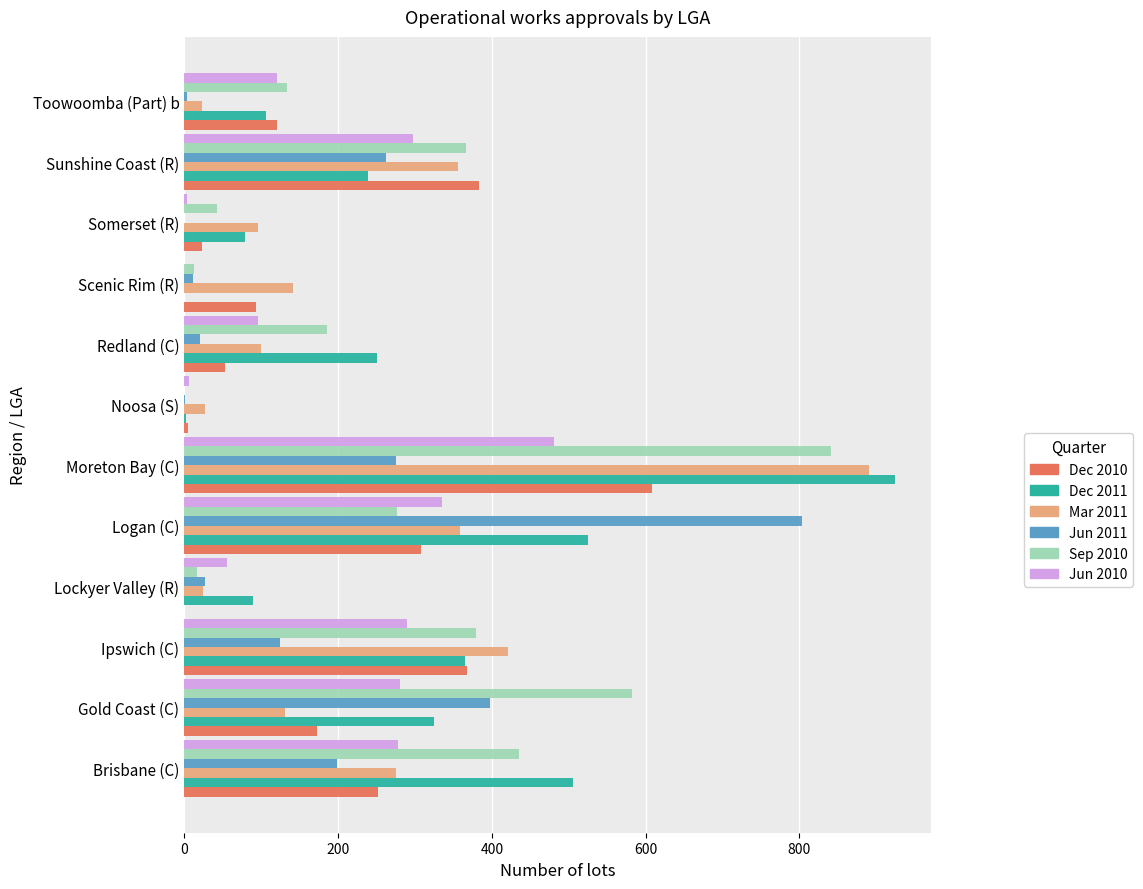

At which category does the chart reach its peak across all series?

Moreton Bay (C)